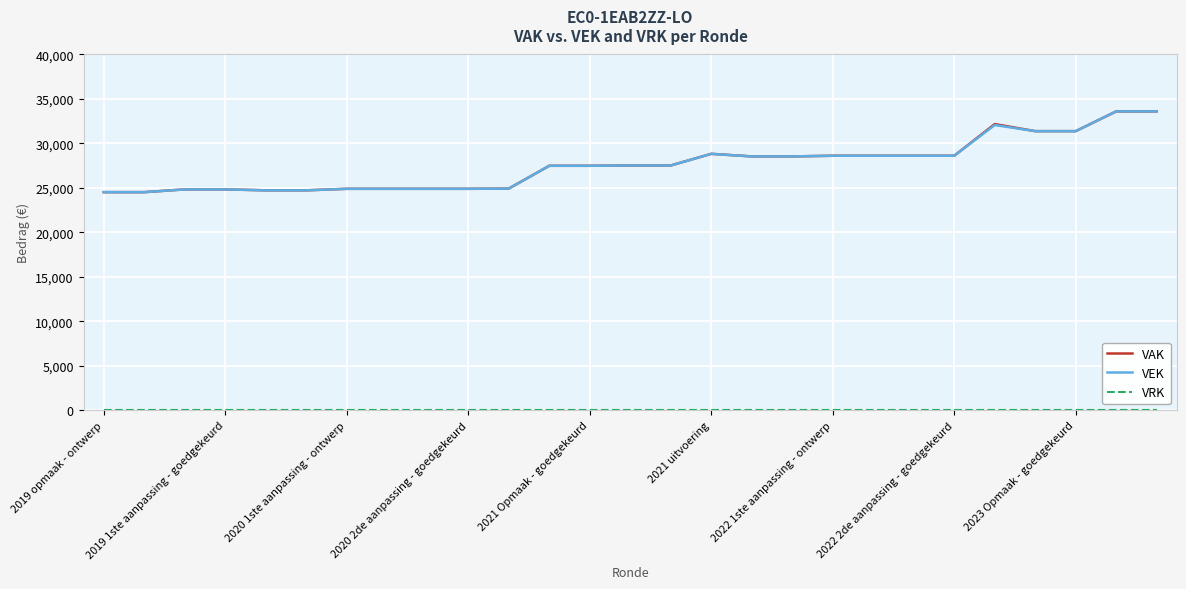

What is the highest value of the VEK series?

33603